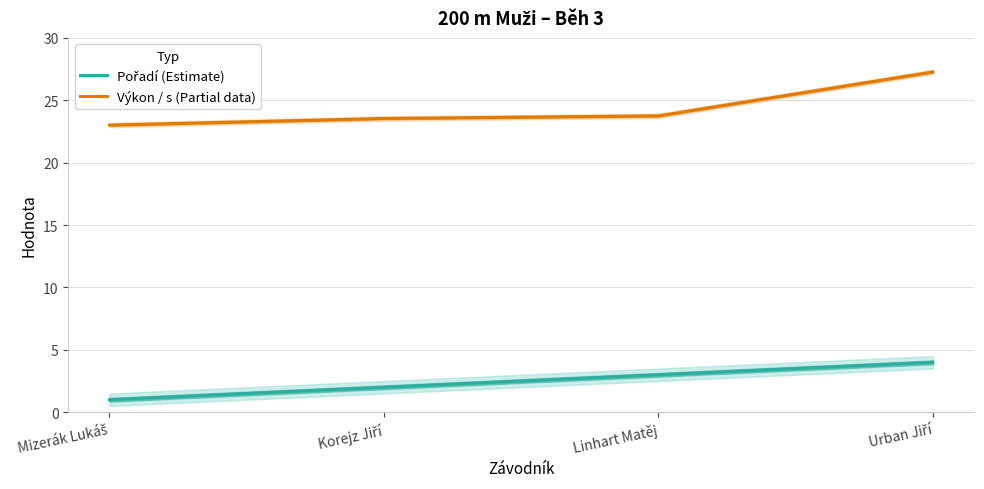

What is the total value across all series at Mizerák Lukáš?

24.0